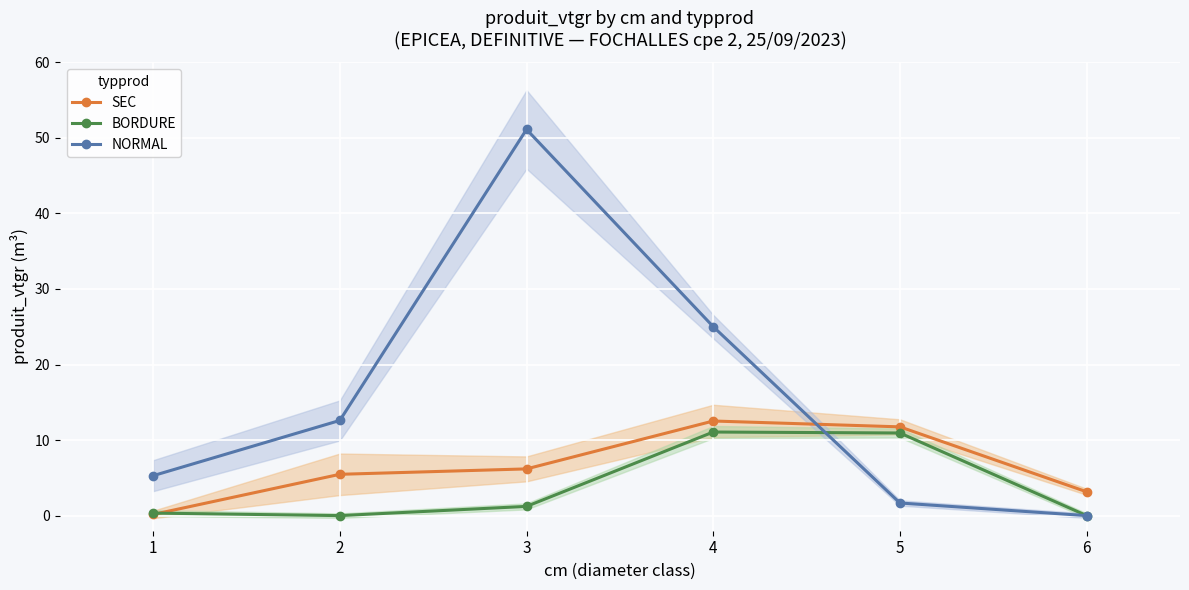

True or false: NORMAL and BORDURE intersect in this chart.

True